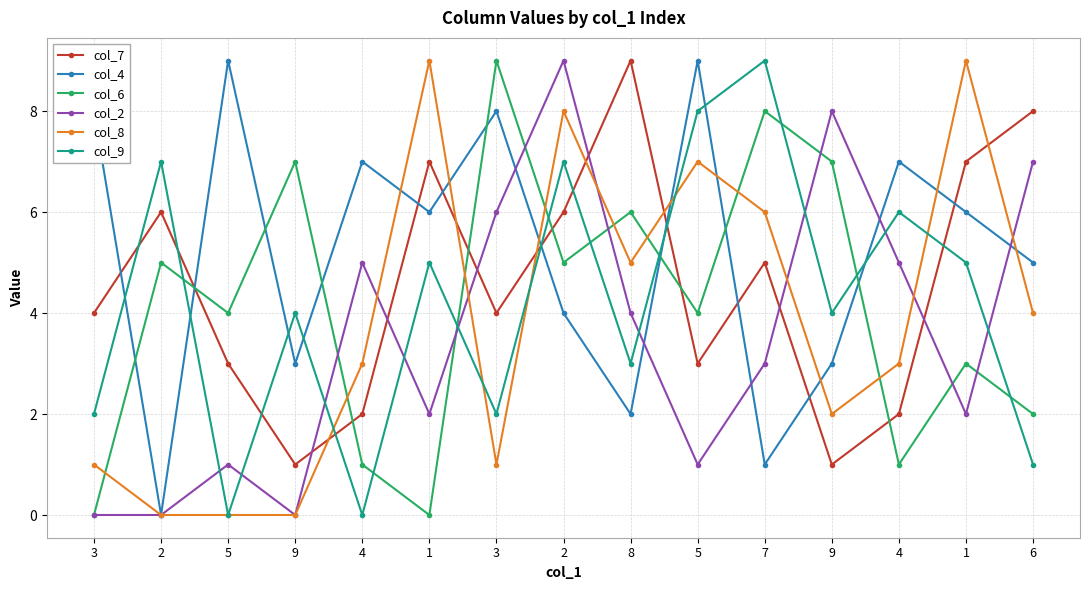

True or false: col_8 and col_4 cross at least once.

True